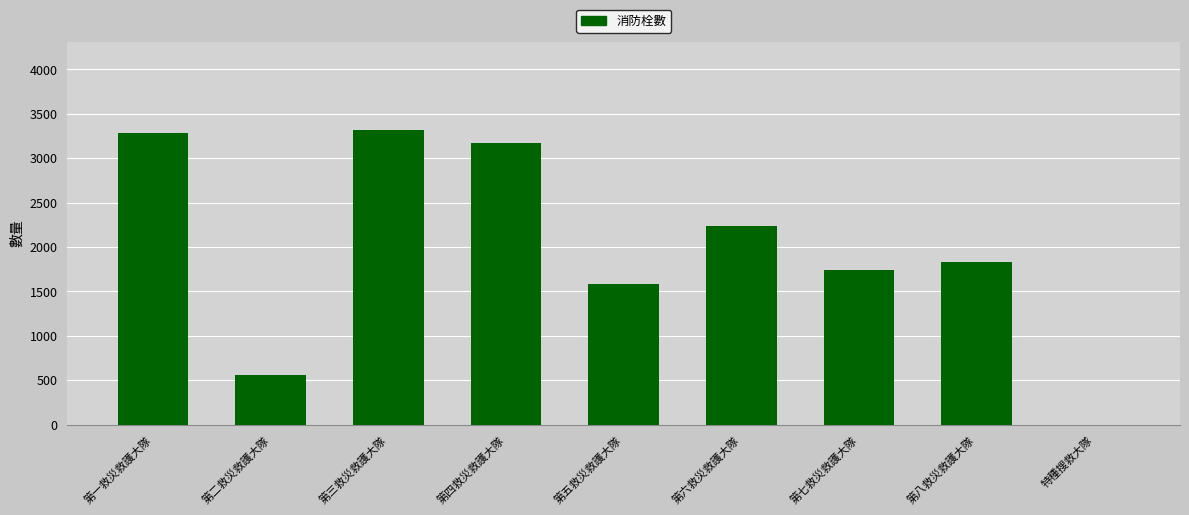

Count the number of categories in the chart.

9